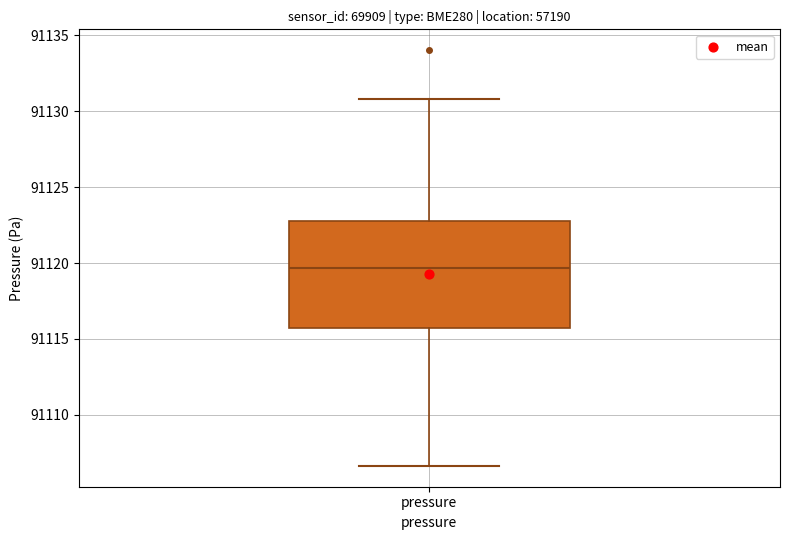

Transcribe this box plot: give where the median line is, the range the box spans, and where the two whiskers end, as read against the y-axis. The values are not printed on the chart, so give them approximately, as read against the axis.

median 91119.5, box 91116.0 to 91123.0, whiskers 91106.5 to 91131.0